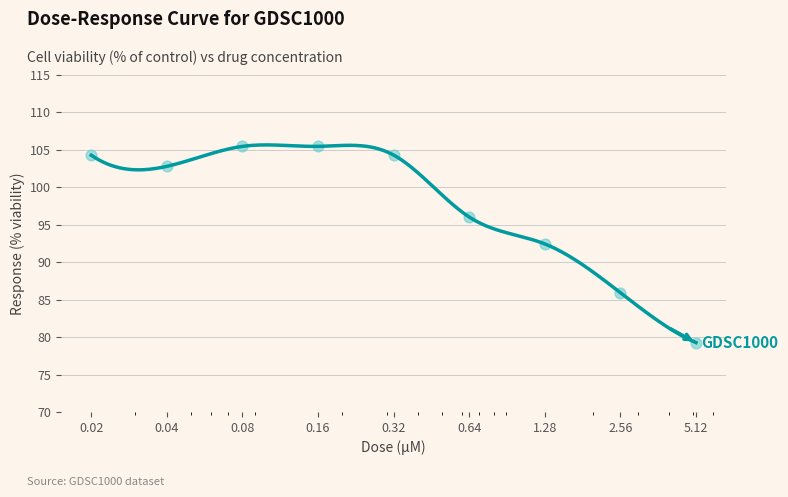

What is the change in value from 0.08 to 5.12?

-26.2